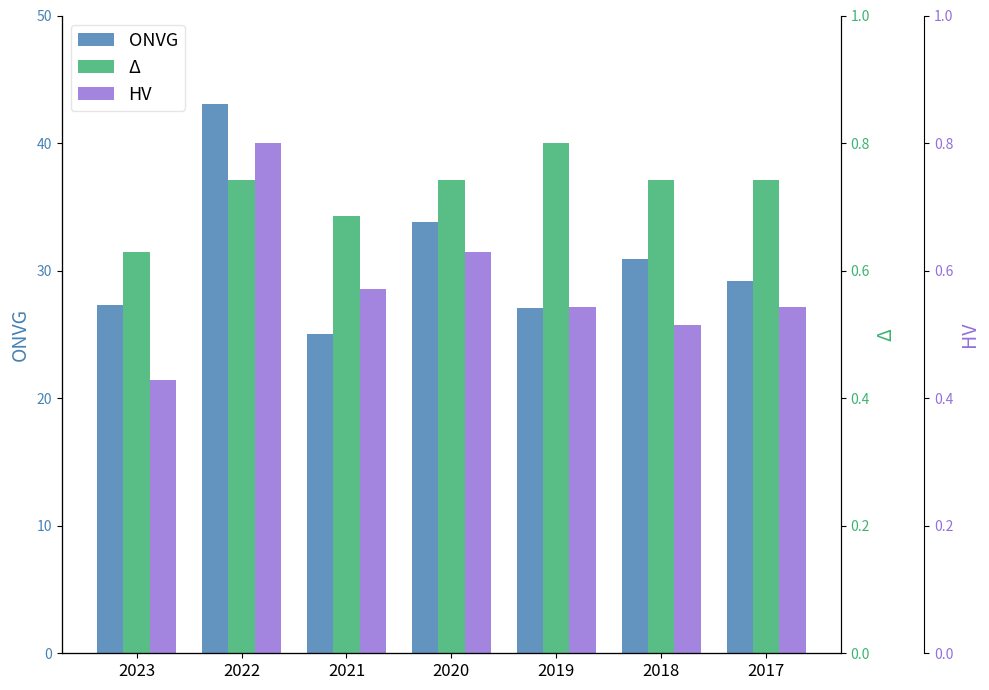

True or false: Δ has a value of 37.1 at 2020.

True